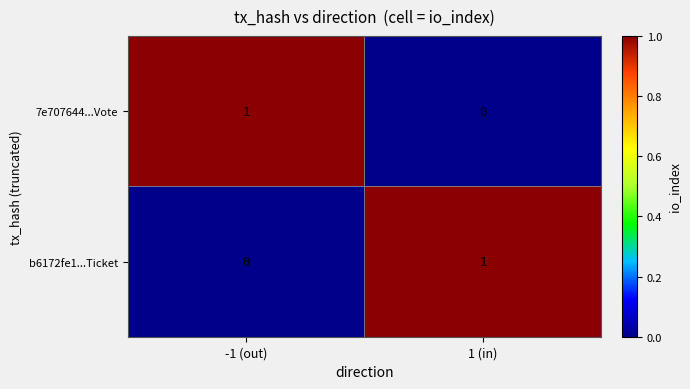

At which label is b6172fe1...Ticket closest to 0?

-1 (out)